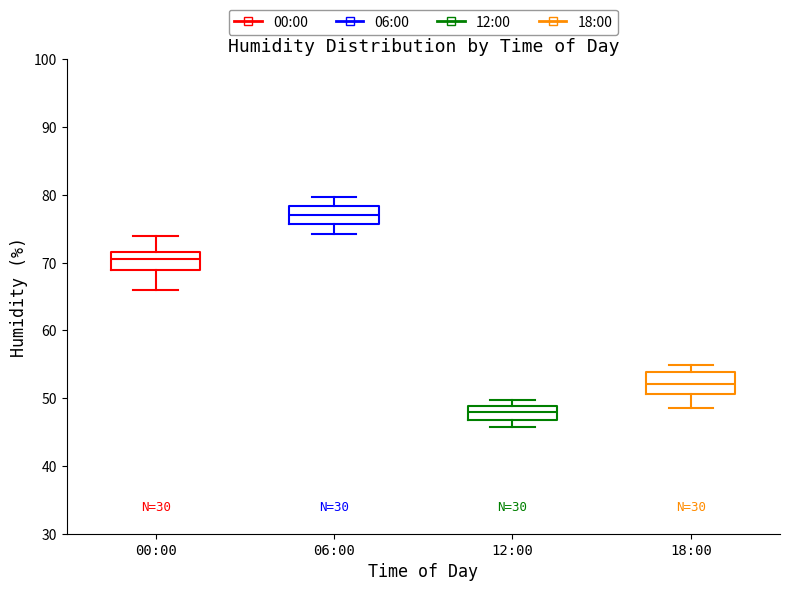

Reading left to right, read every box against the y-axis: the position of its median line, the range the box covers, and the ends of its whiskers. The values are not printed on the chart, so give them approximately, as read against the axis.

00:00: median 71, box 69 to 72, whiskers 66 to 74
06:00: median 77, box 76 to 78, whiskers 74 to 80
12:00: median 48, box 47 to 49, whiskers 46 to 50
18:00: median 52, box 51 to 54, whiskers 49 to 55